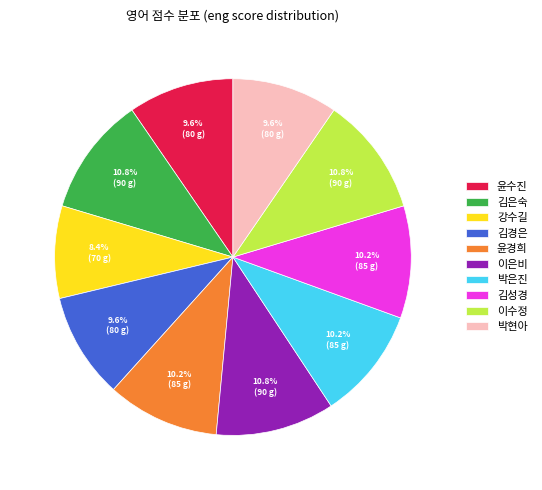

Is it true that 김은숙 is 11% of the pie?

True